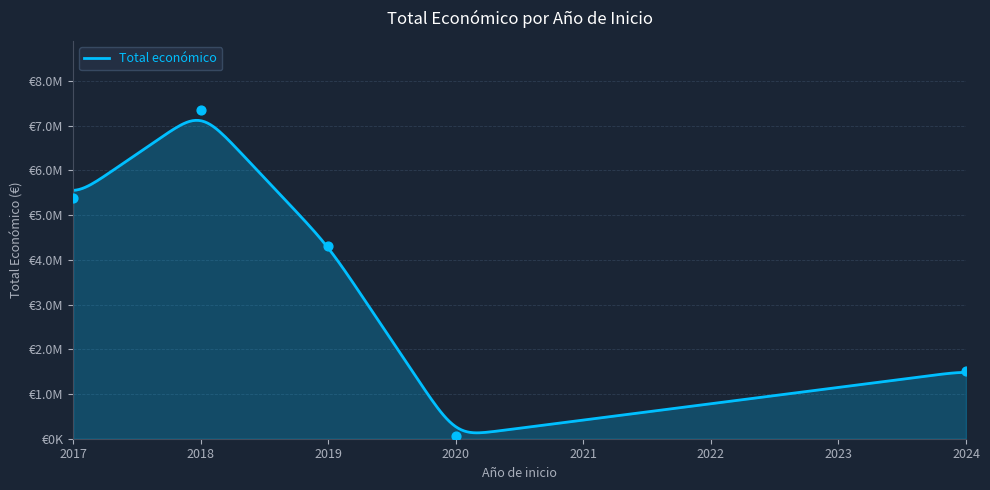

Between 2018 and 2020, which is larger?

2018